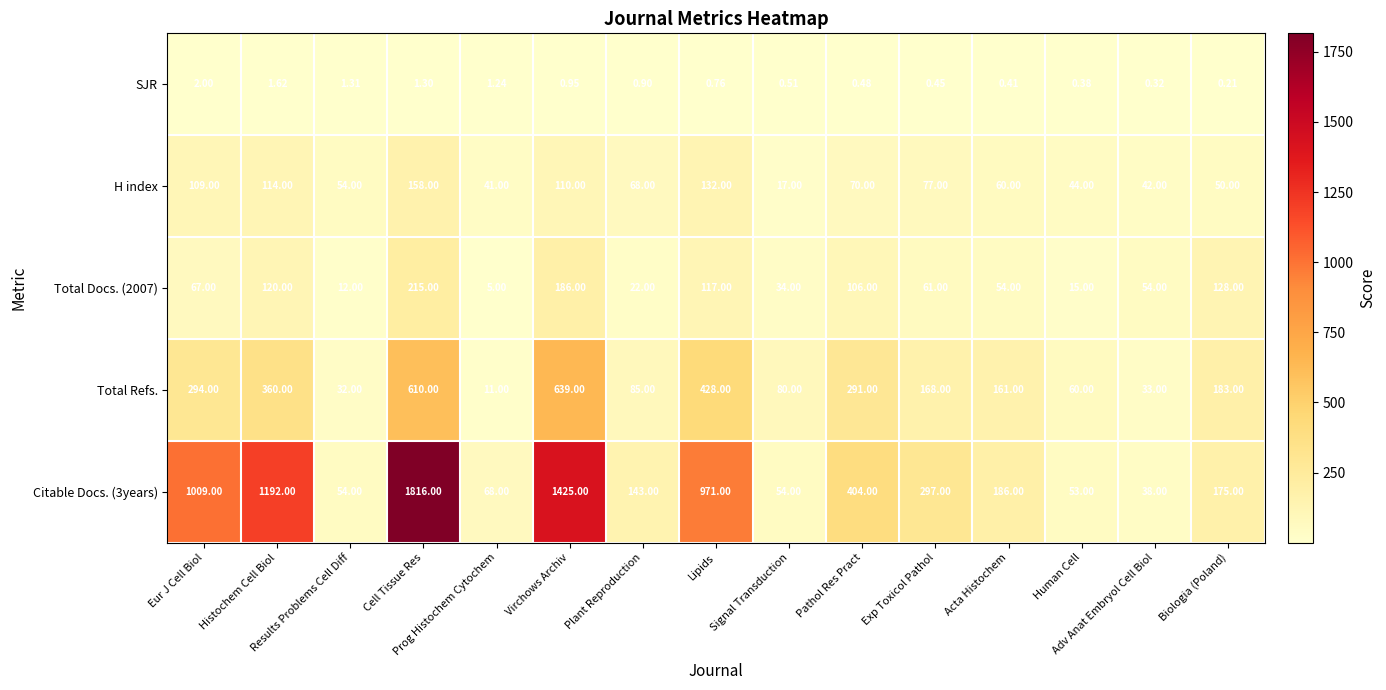

Between Biologia (Poland) and Pathol Res Pract, which is larger?

Pathol Res Pract